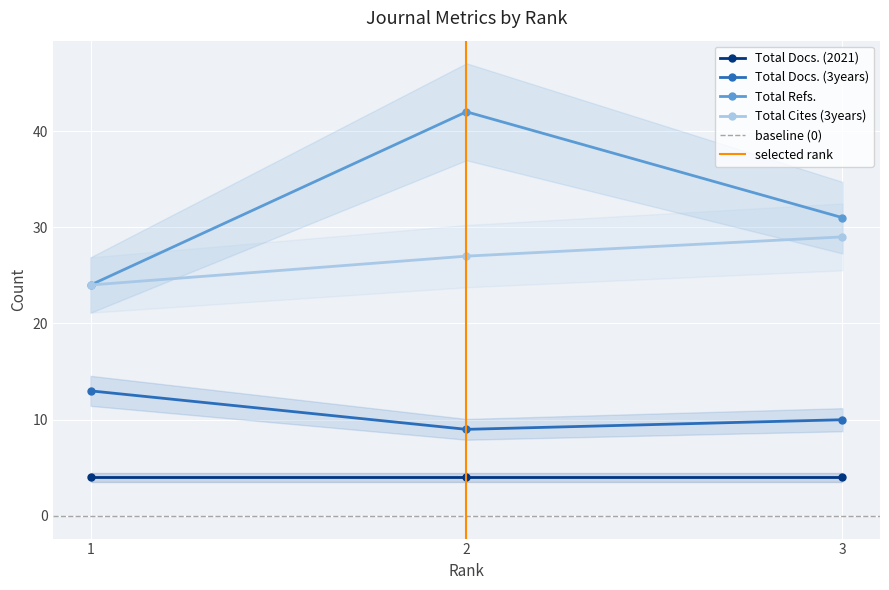

Which series has the widest spread of values?

Total Refs.